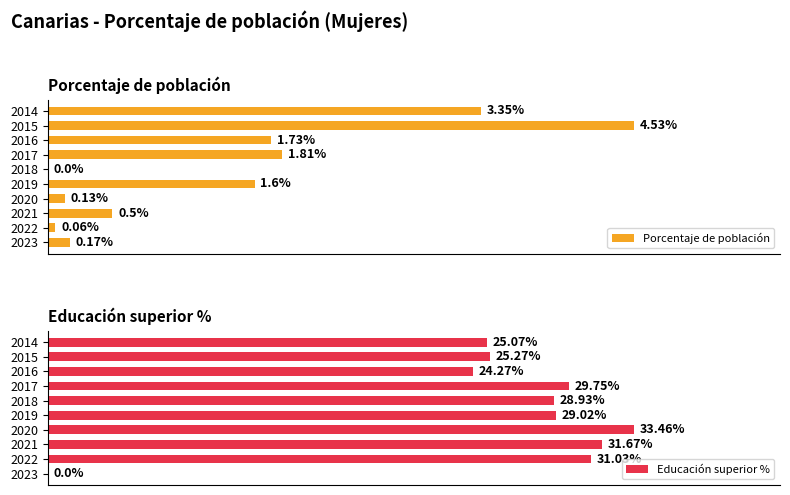

What is the value of the Educación superior % bar at the 1st from the left?

25.1